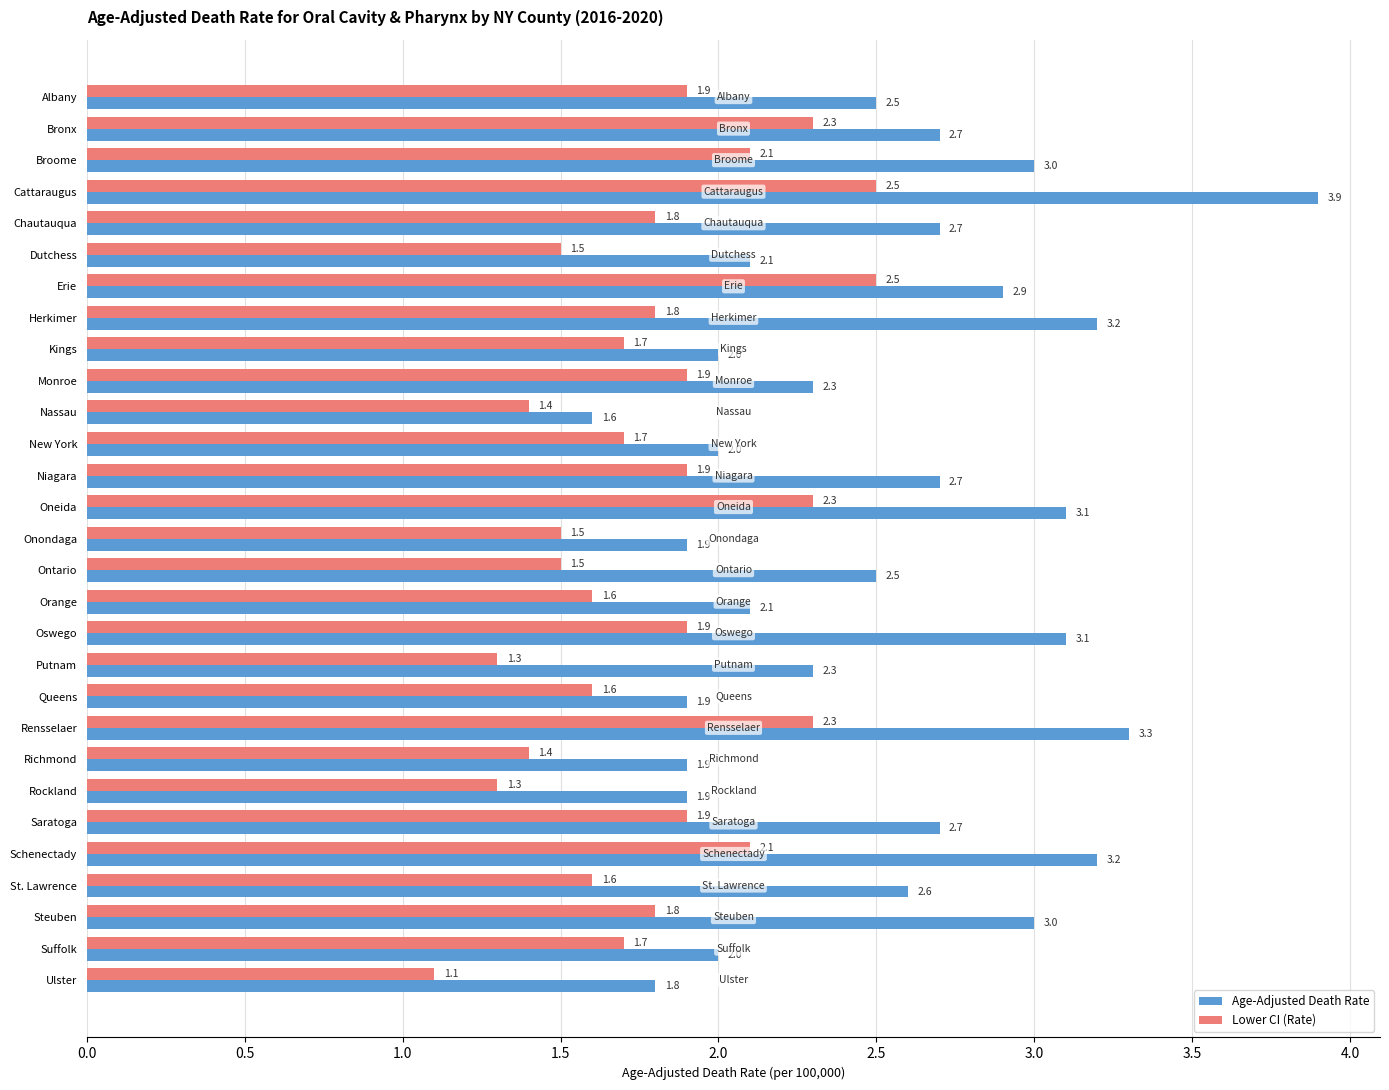

What is the difference between the second highest and minimum values in the Lower CI (Rate) series?

1.4